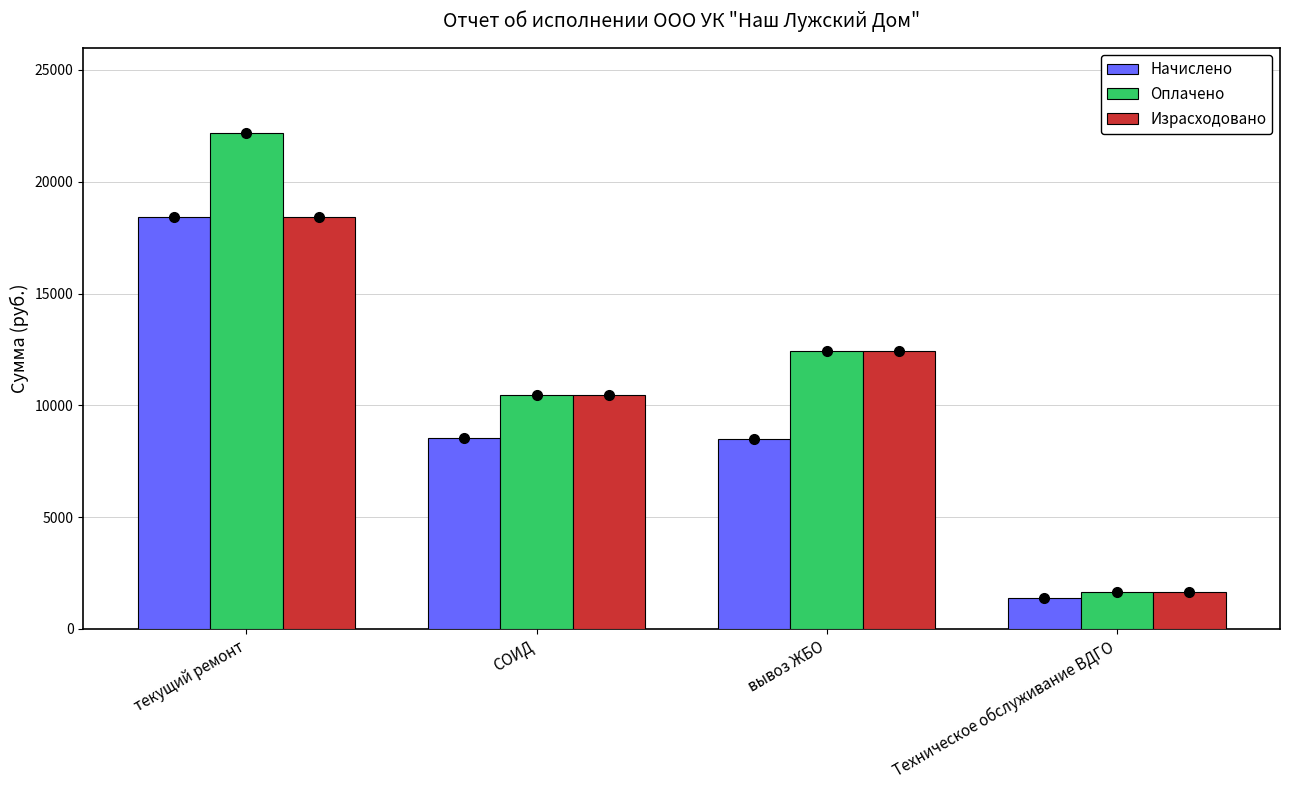

True or false: Оплачено has a value of 1643.2 at Техническое обслуживание ВДГО.

True